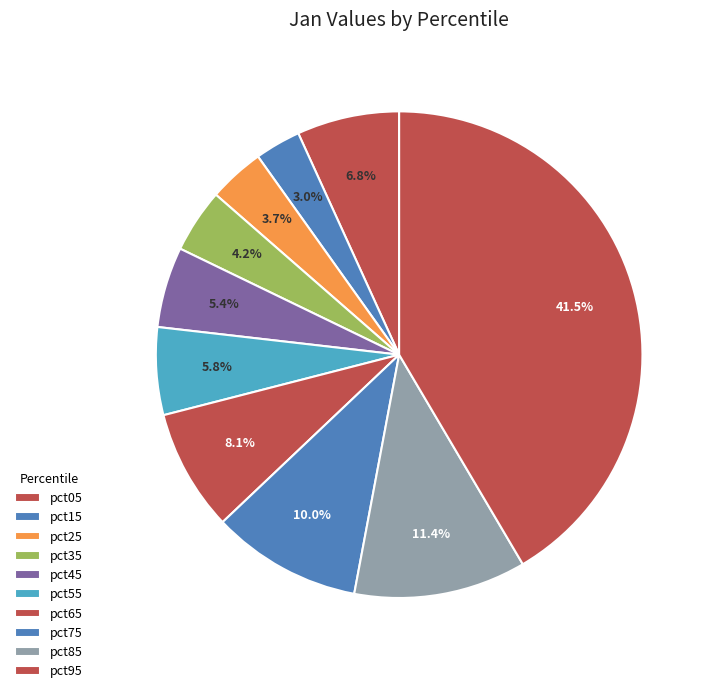

The pct05 slice represents 7% of the pie. True or false?

True